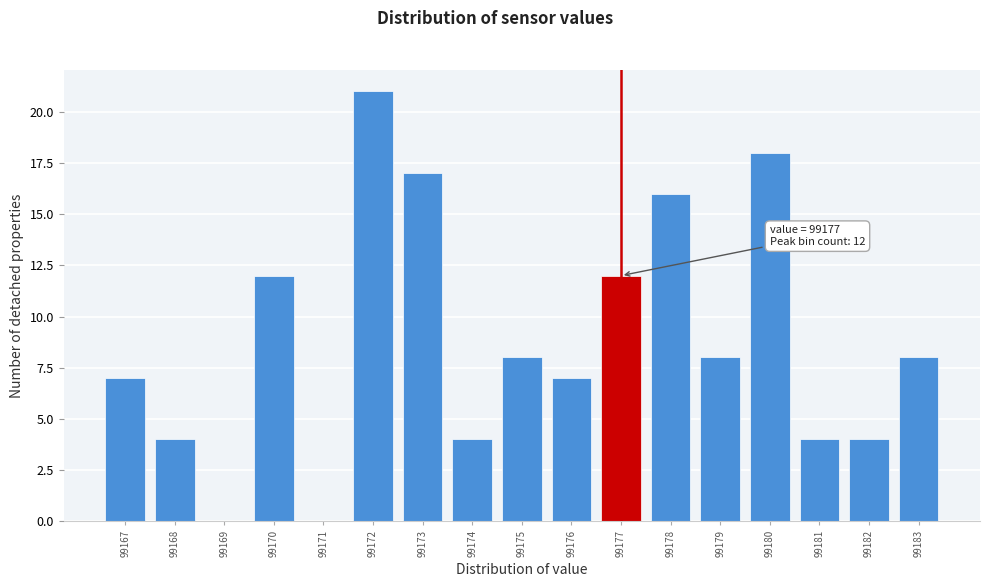

Over which range of the x-axis is the bar tallest?

99171.5 to 99172.5